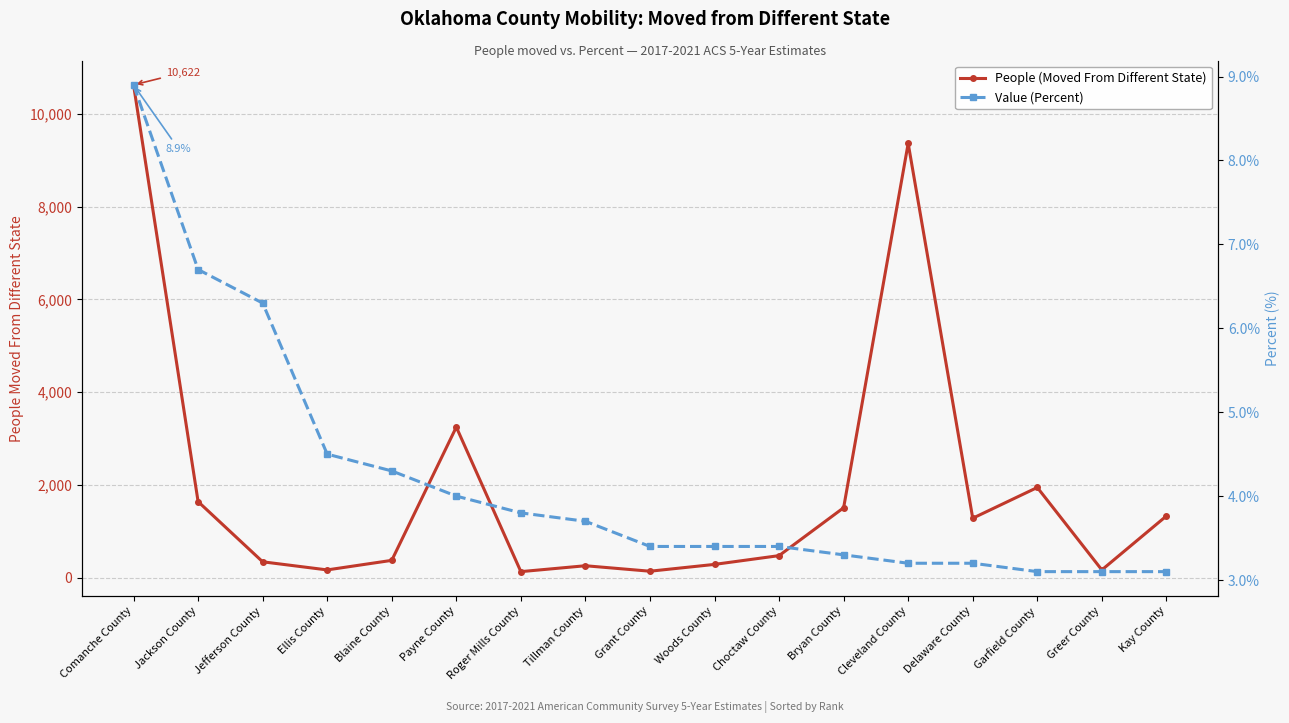

At which category is the sum across all series the highest?

Comanche County